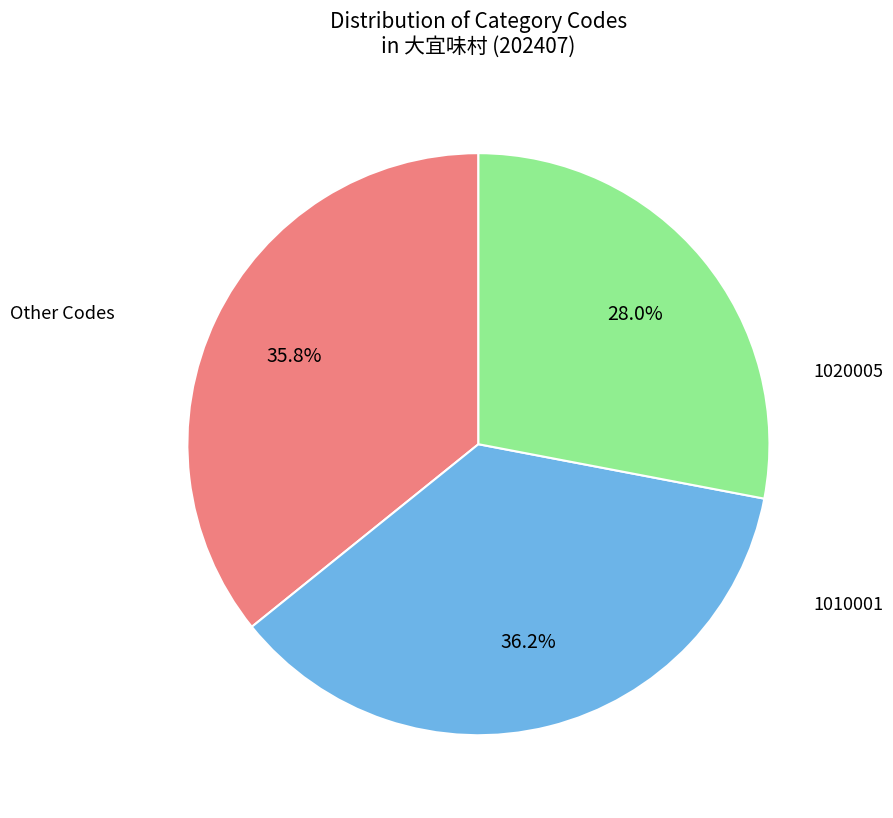

Does any single category account for the majority?

No